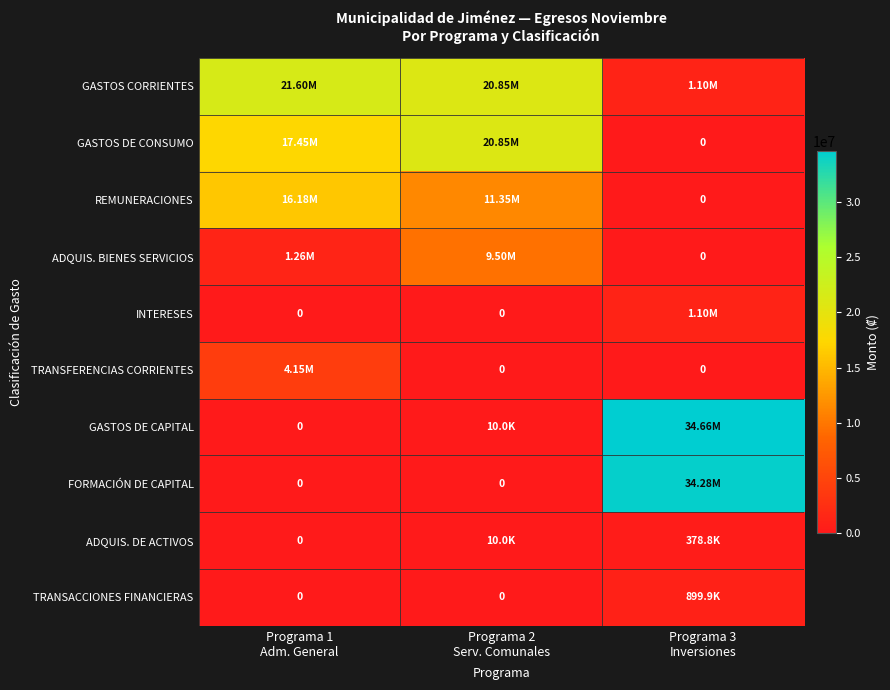

Where is ADQUIS. DE ACTIVOS nearest to the value 189409?

Programa 2 Serv. Comunales